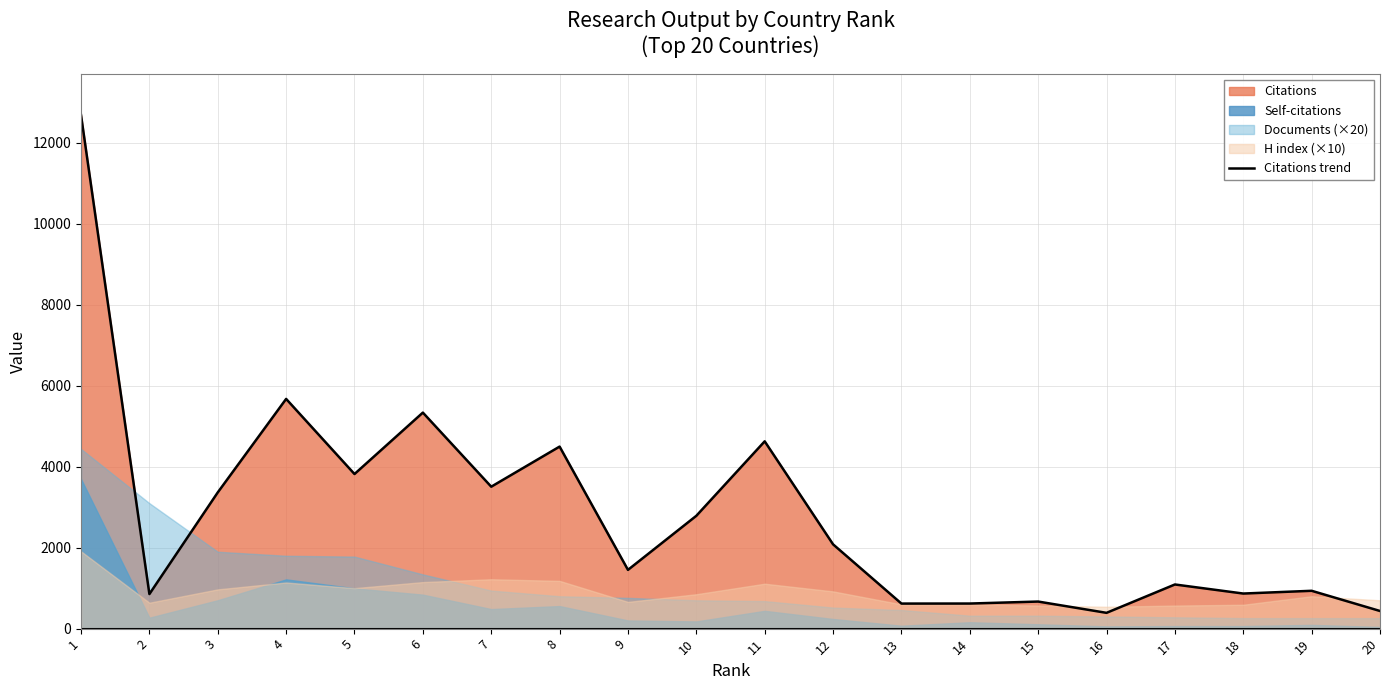

Where is the data nearest to the value 6539?

4